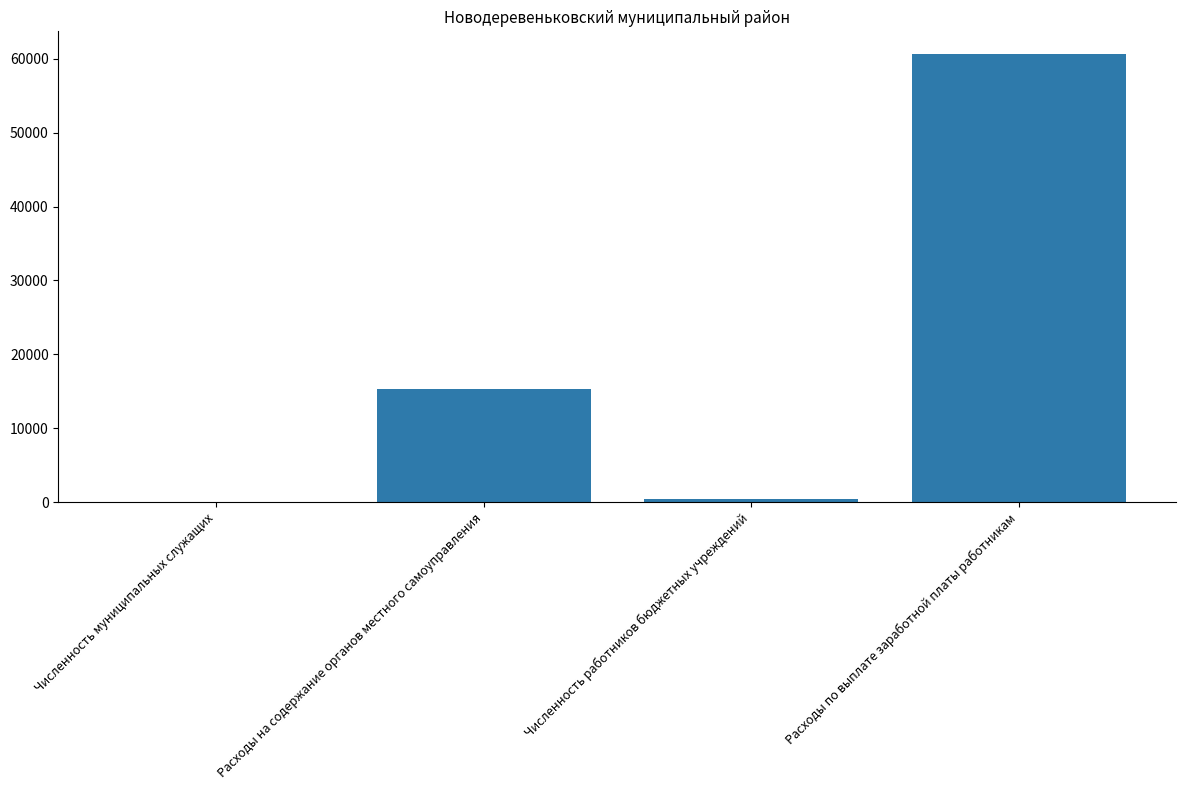

Read the value at Расходы на содержание органов местного самоуправления.

15308.6